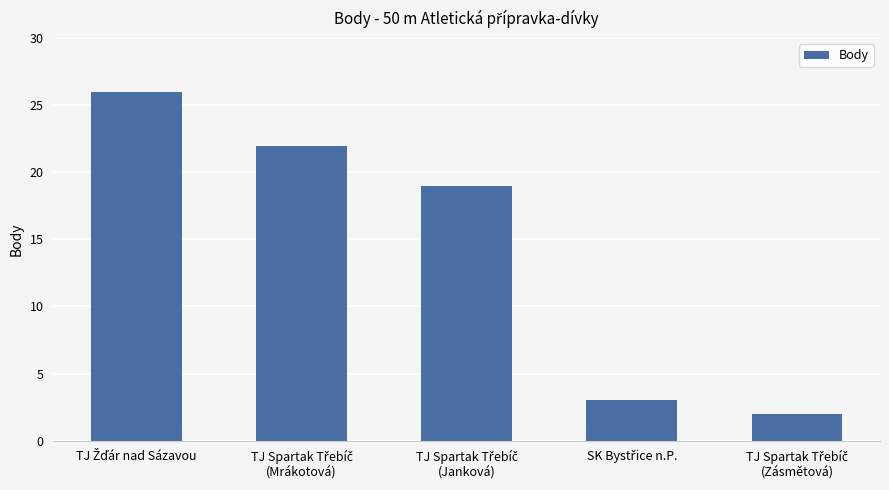

What is the sum of all values?

72